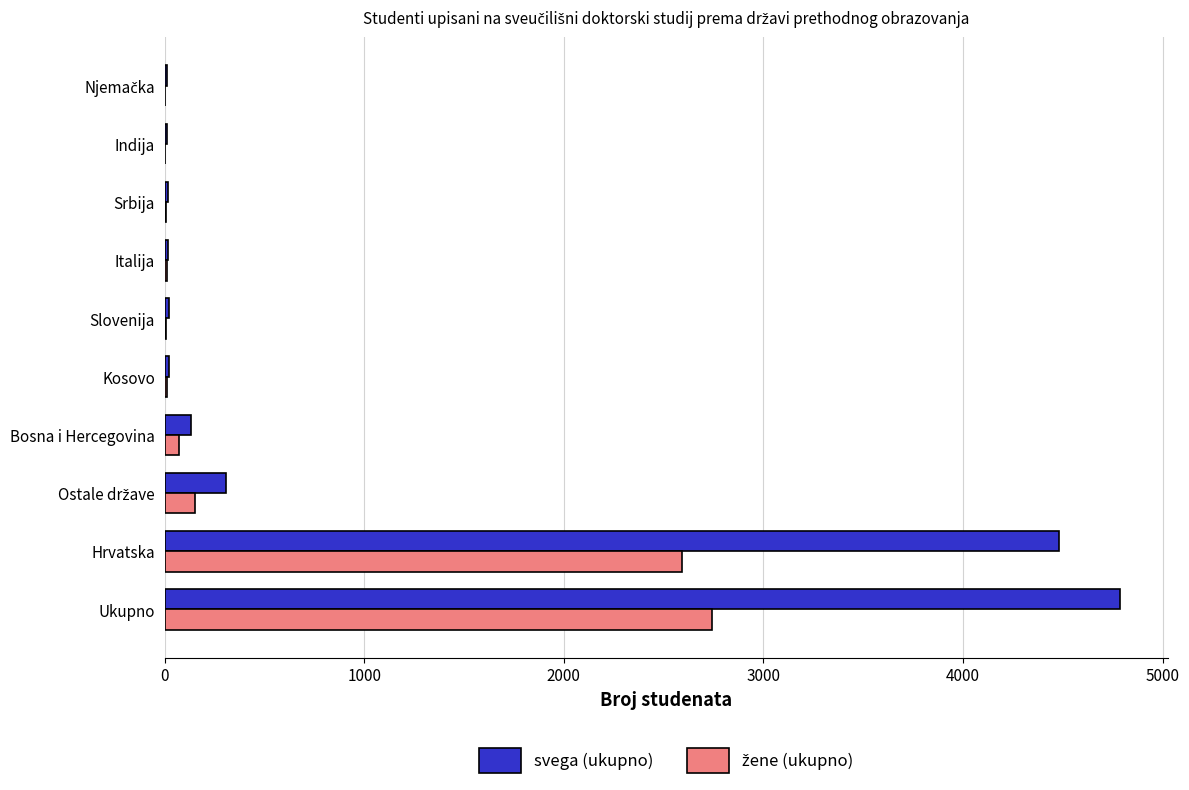

Which series changed the most between Hrvatska and Kosovo?

svega (ukupno)